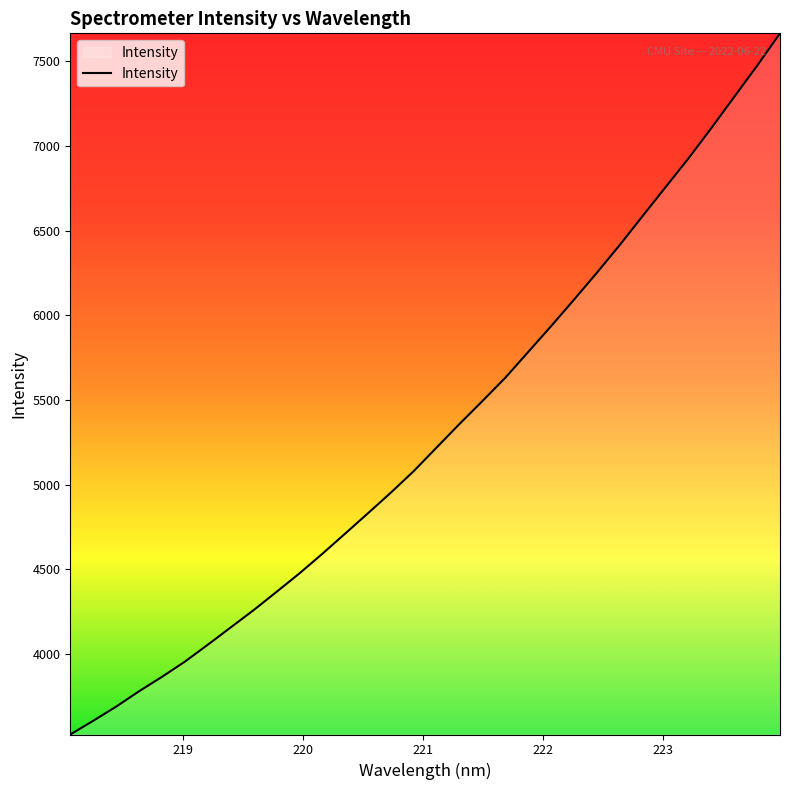

Does the chart display data point markers on the line(s)?

No